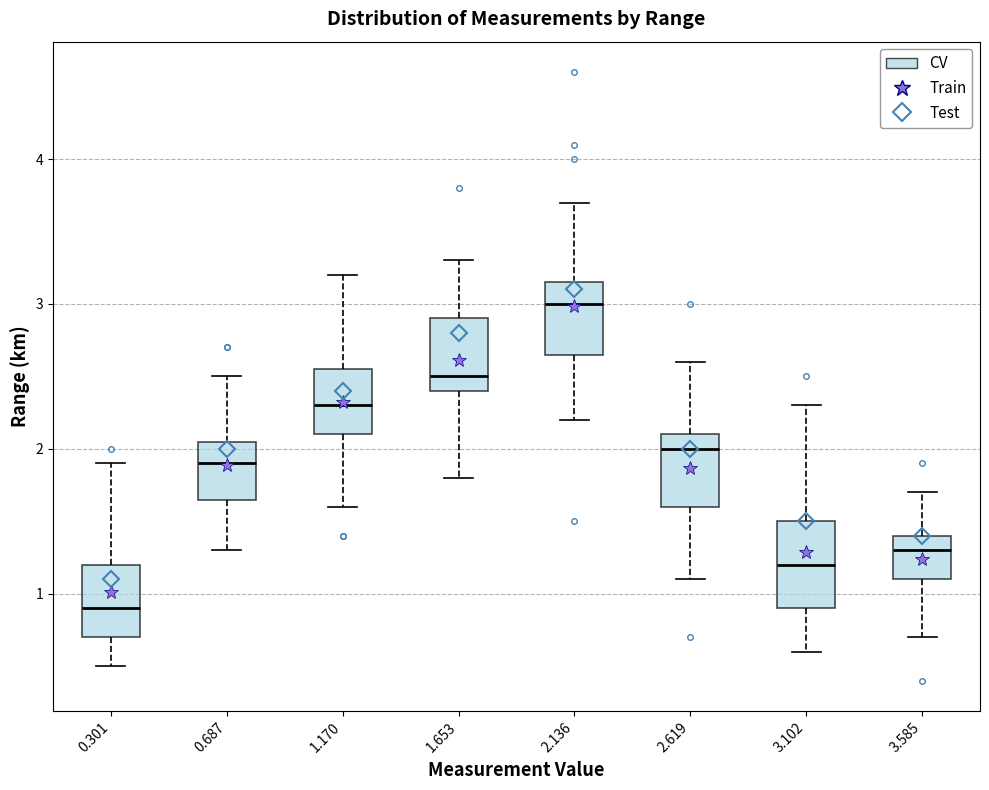

Which box's median line is the highest?

2.136